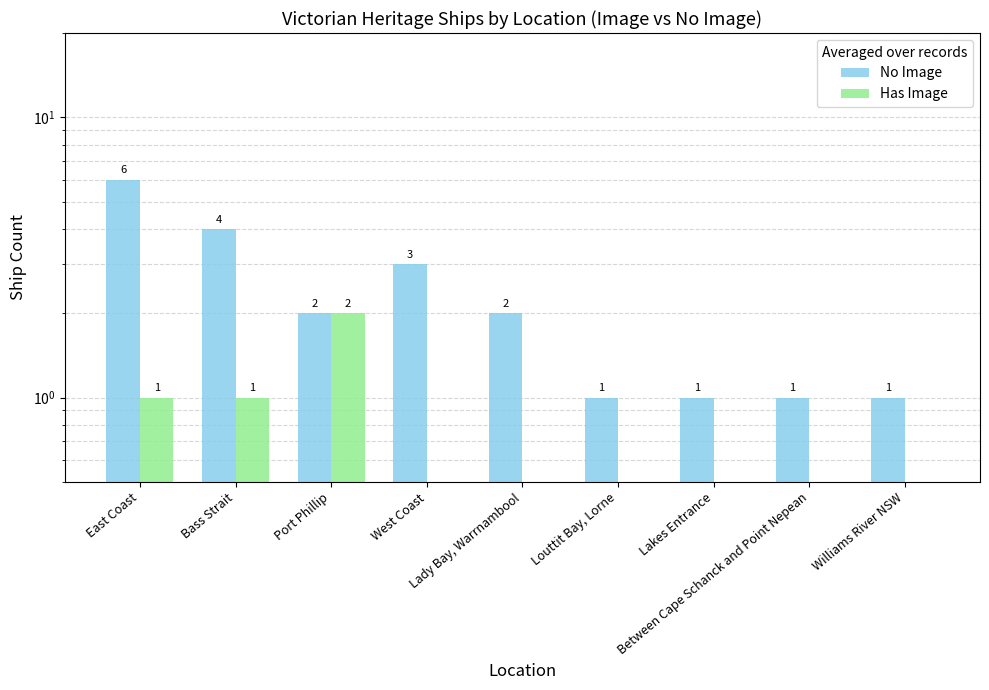

What position from the right is Lady Bay, Warrnambool?

5